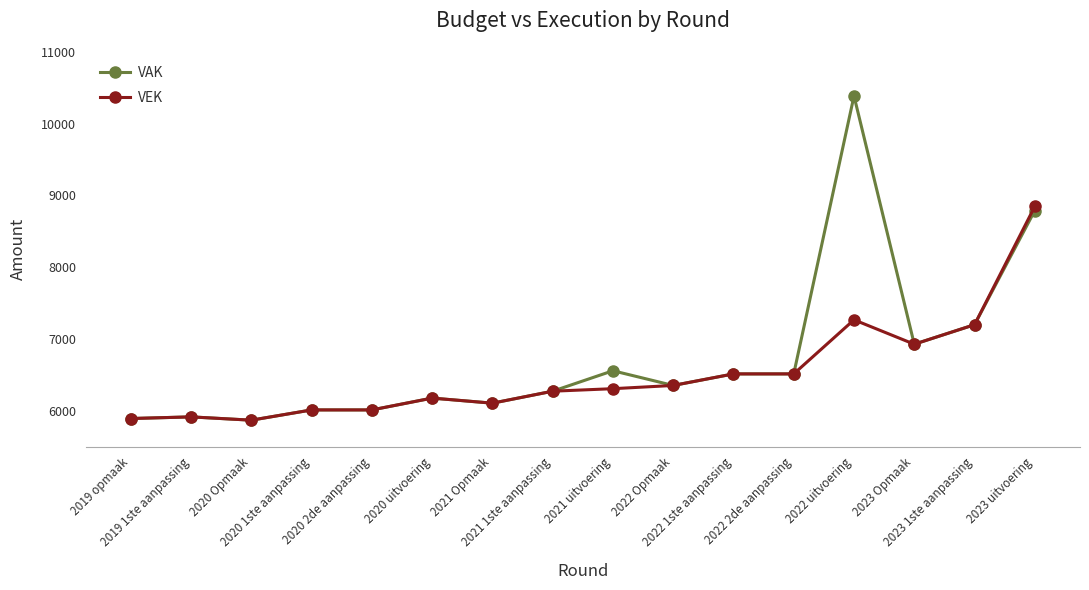

What is the greatest value displayed?

10387